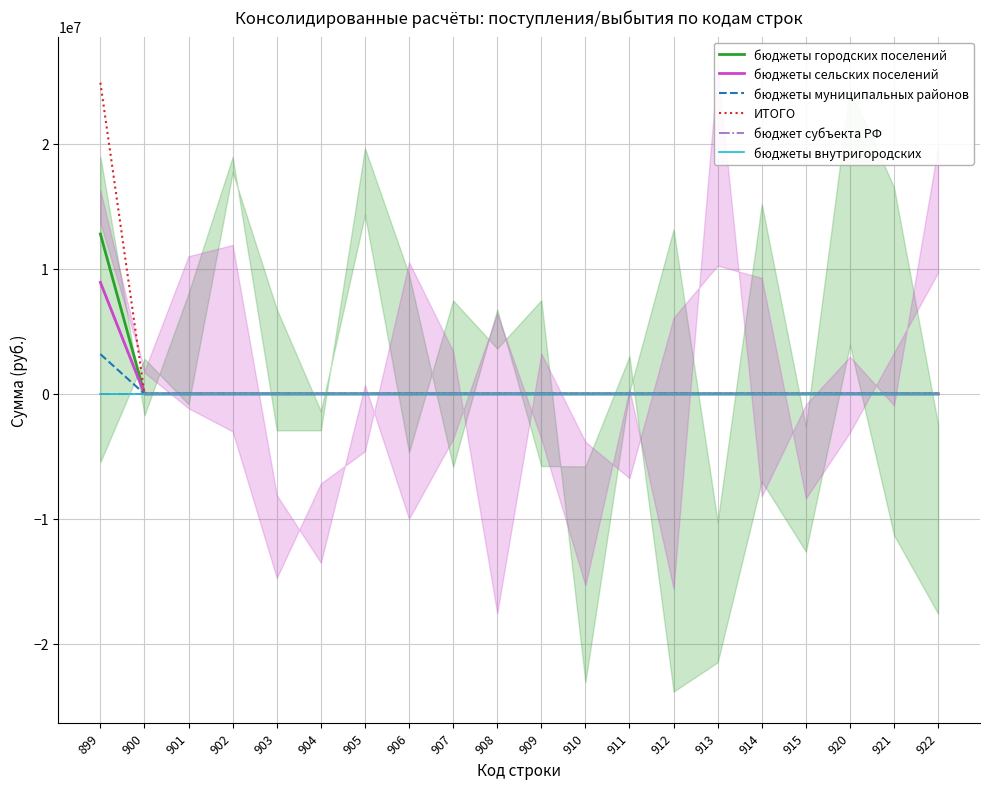

At 902, list the series in order from smallest to largest.

бюджеты городских поселений, бюджеты сельских поселений, бюджеты муниципальных районов, ИТОГО, бюджет субъекта РФ, бюджеты внутригородских